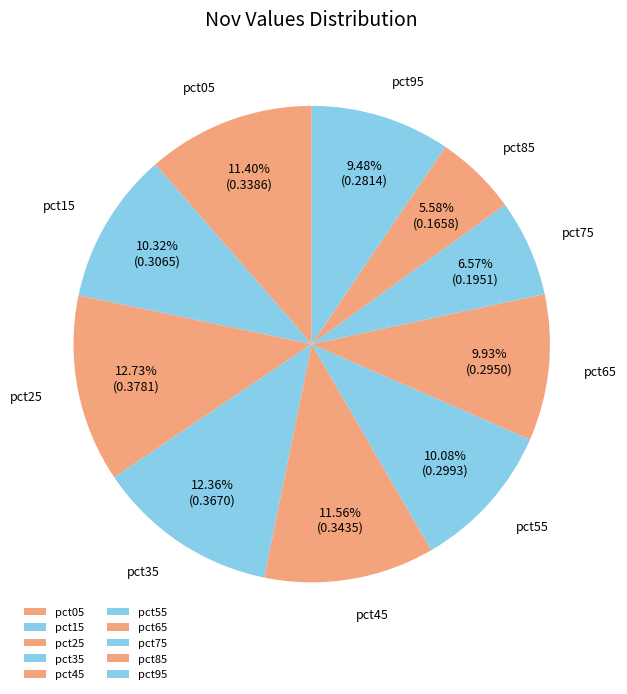

Does pct25 account for over 50% of the chart?

No